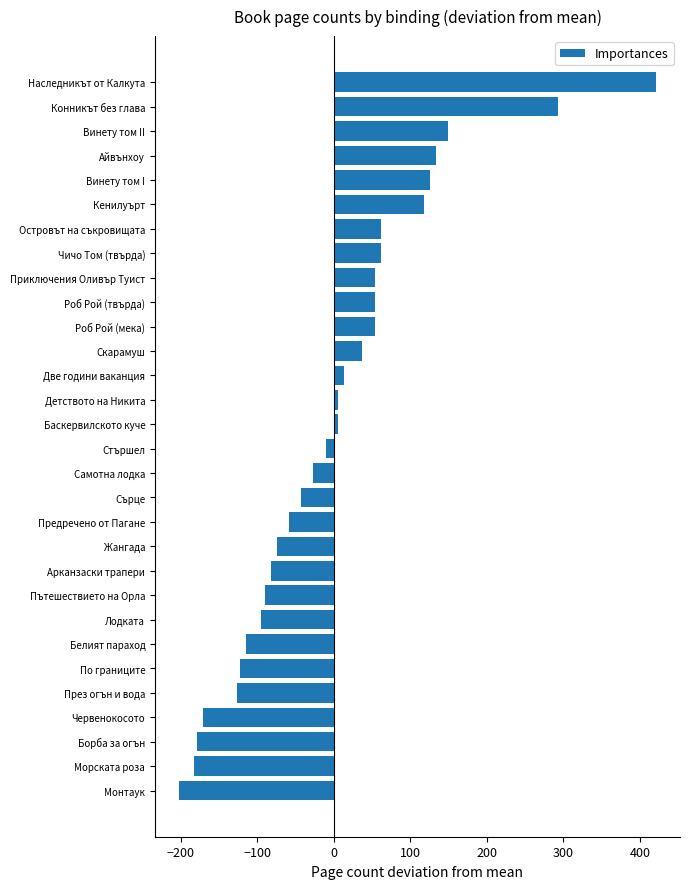

How many positive values are there?

15